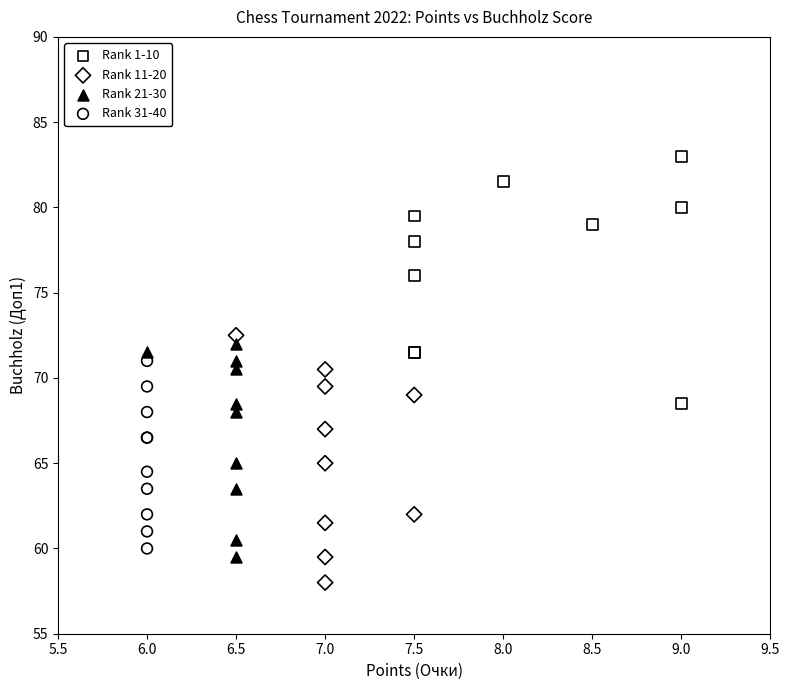

Which series contains the highest Y value?

Rank 1-10